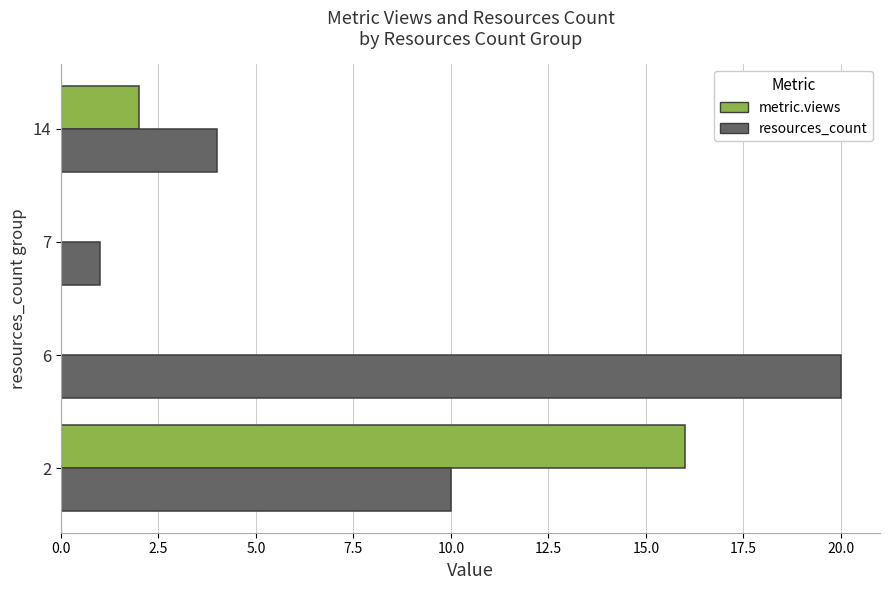

Is the value of metric.views at 2 greater than the value of resources_count at 6?

No